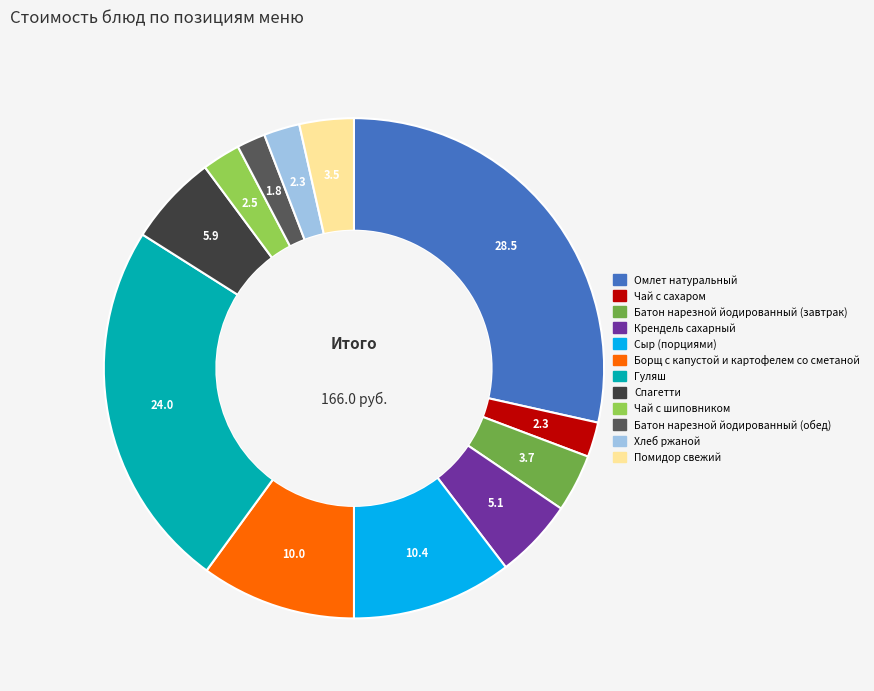

Is it true that Чай с шиповником is 2% of the pie?

True